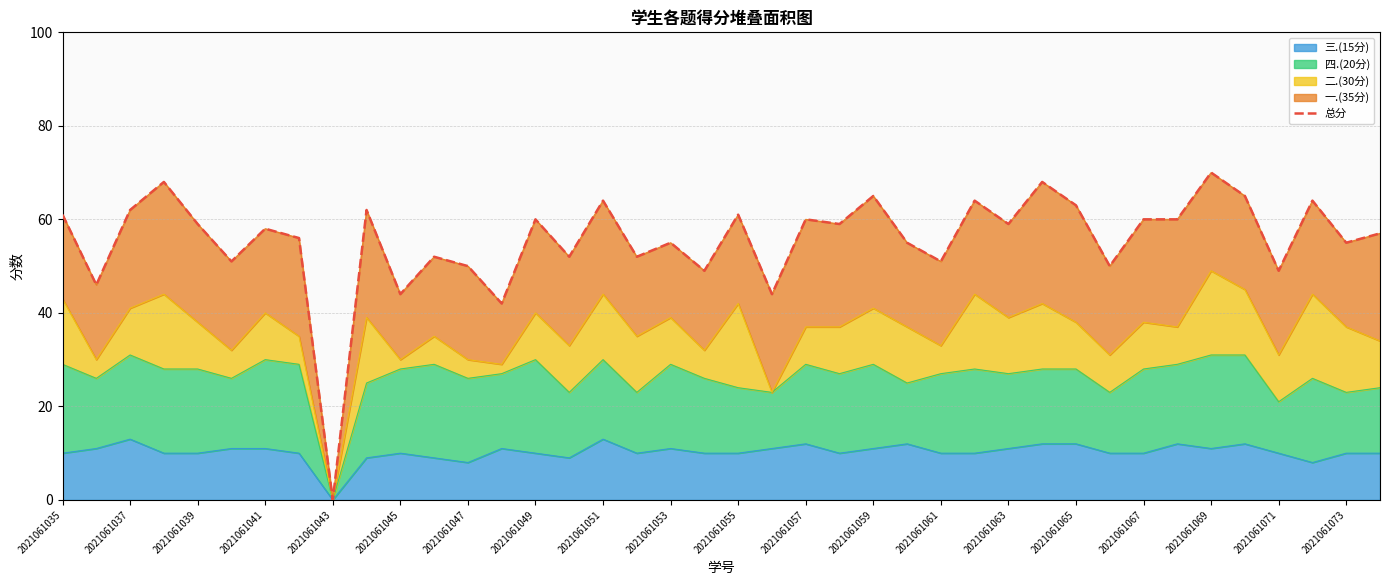

At which label does 三.(15分) reach its minimum?

2021061043